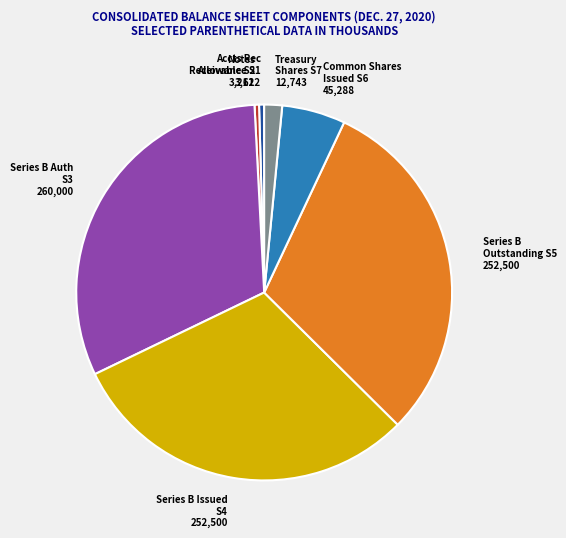

True or false: Notes Receivable S2 3,211 accounts for 13% of the total.

False